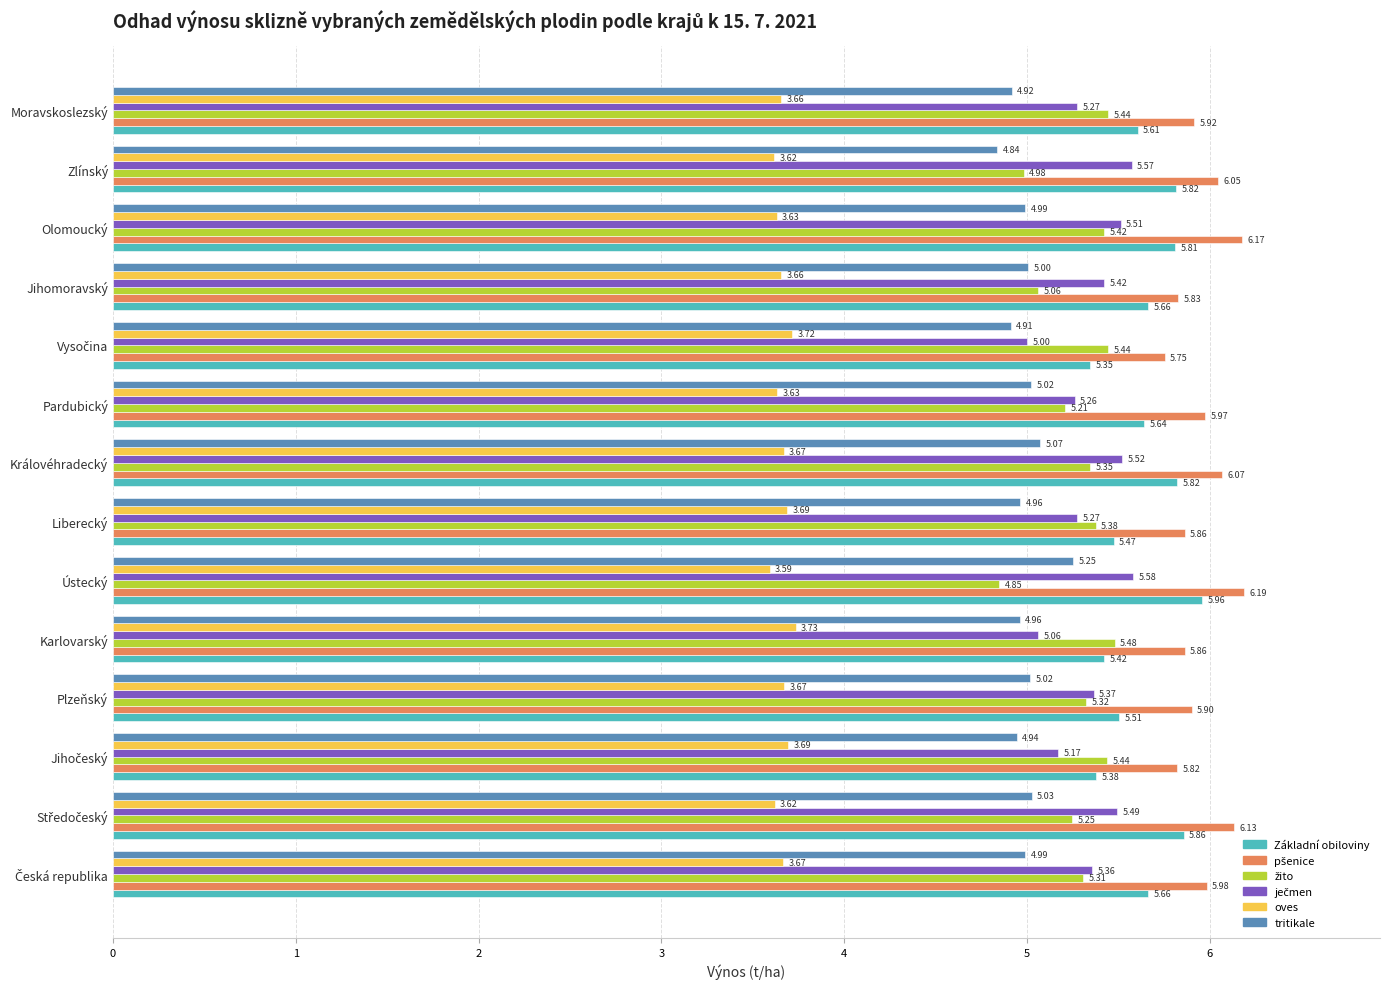

At how many categories does at least one series exceed 4?

14